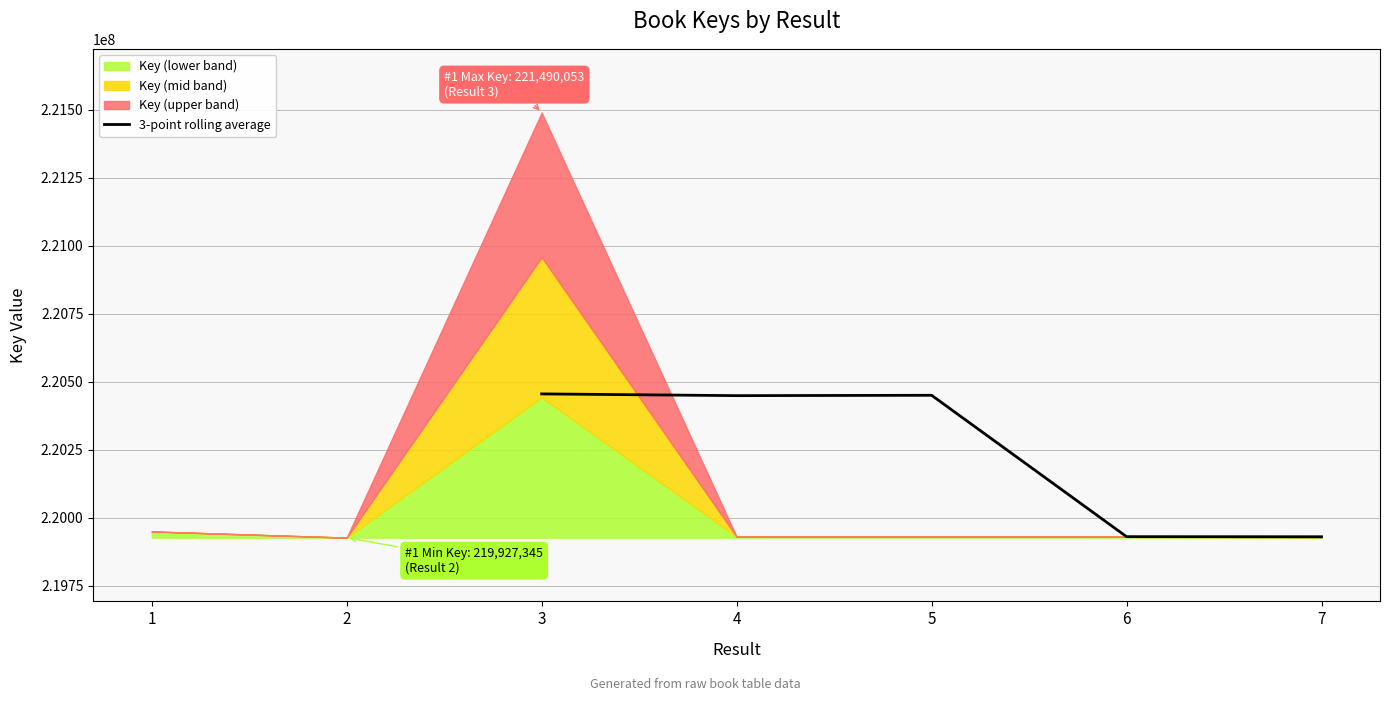

What is the highest value of the 3-point rolling average series?

220455794.0